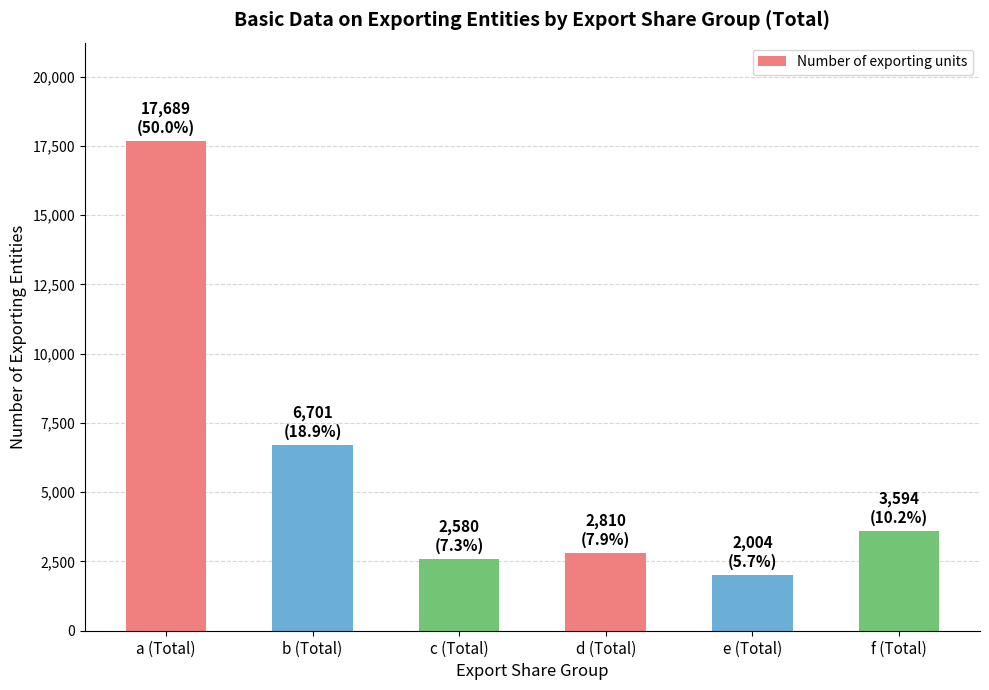

What is the average value?

5896